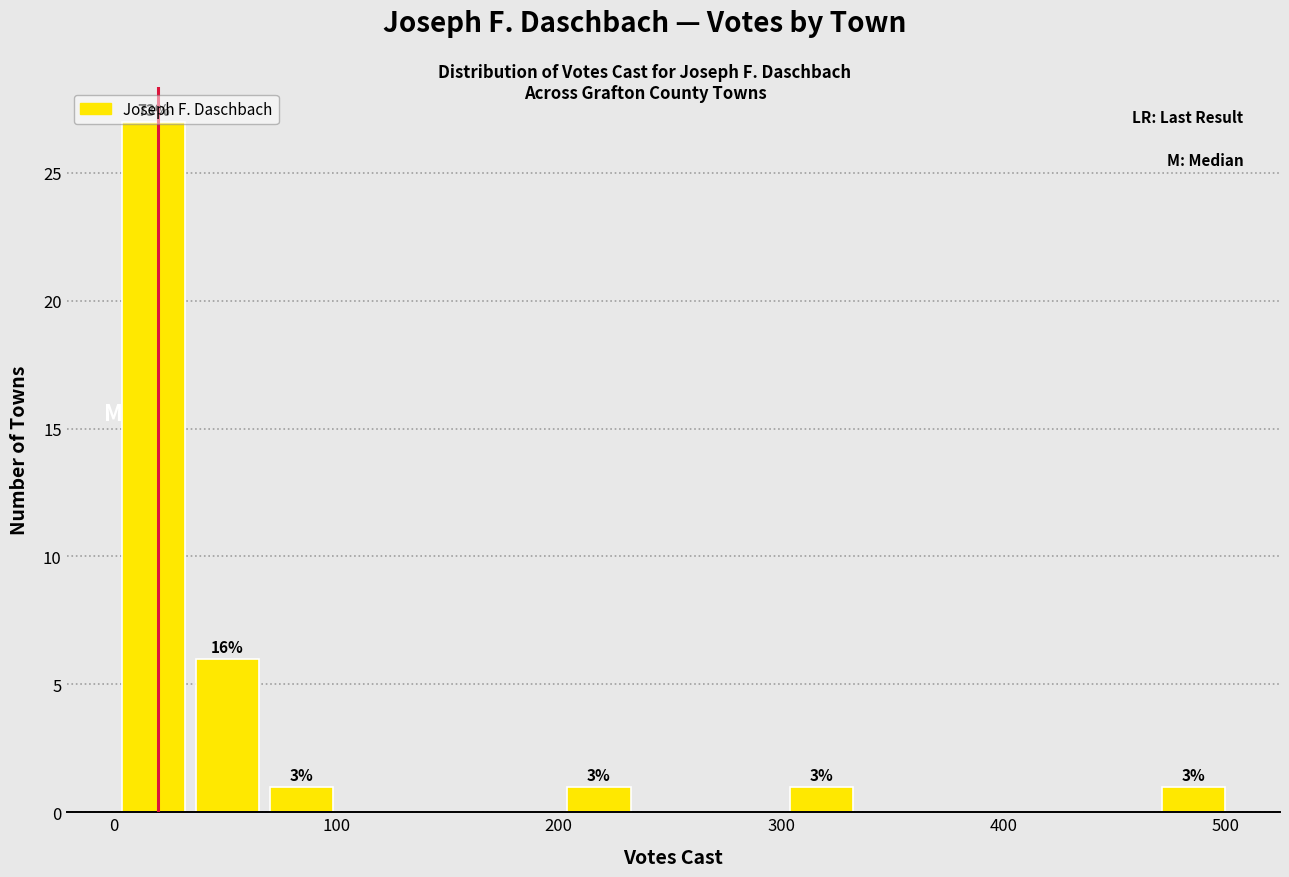

Around what value on the x-axis is the tallest bar? Give the approximate position of its centre, as read against the axis.

20